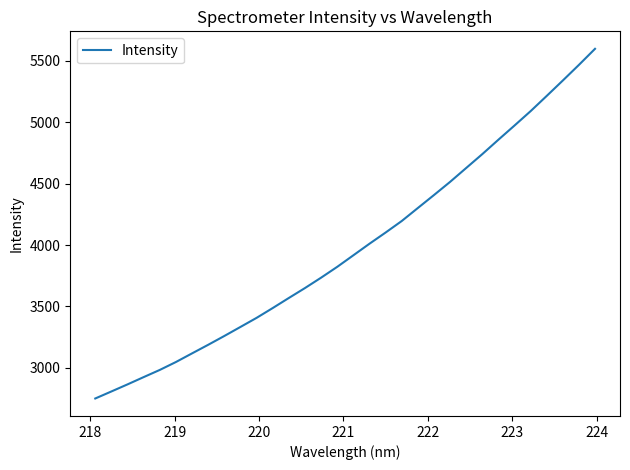

How many categories are shown in the chart?

32